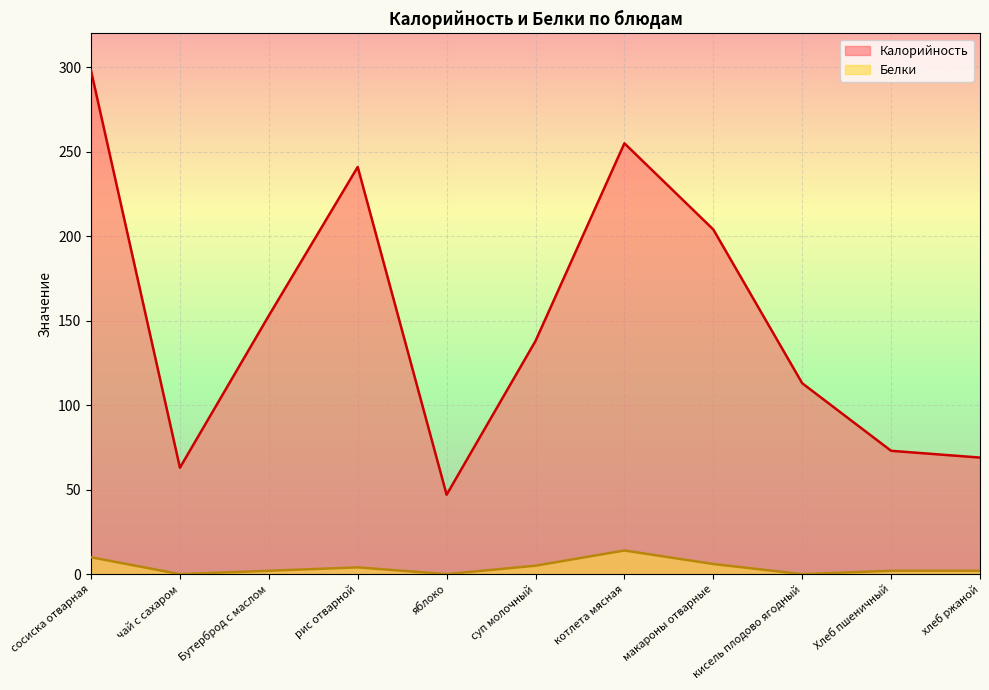

Does the chart display data point markers on the line(s)?

No